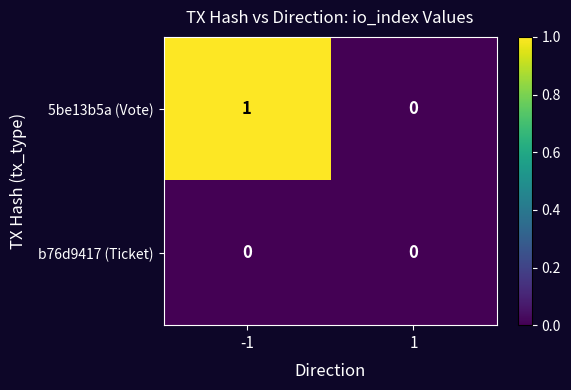

Which series has the largest range (max minus min)?

5be13b5a (Vote)